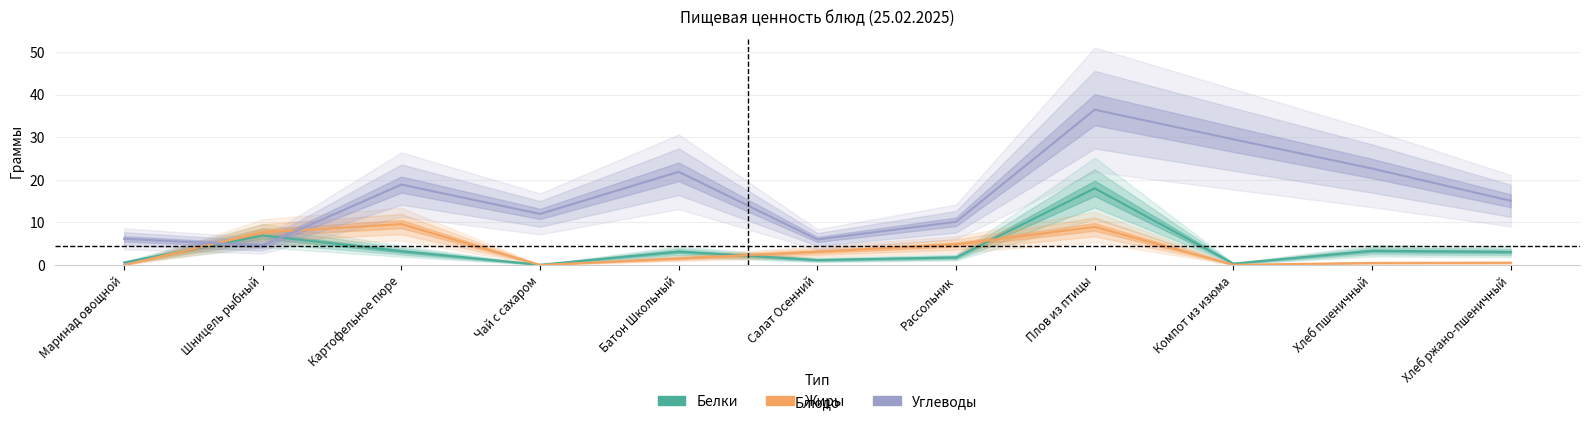

True or false: Жиры and Белки cross at least once.

True